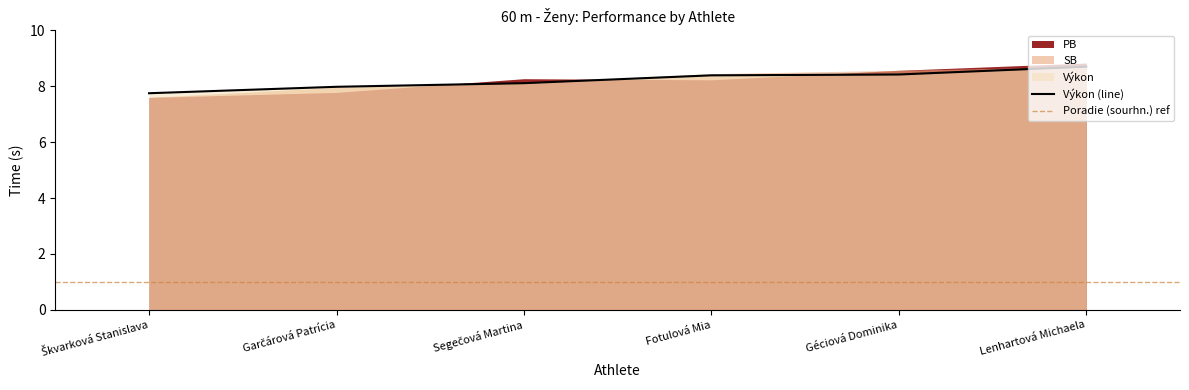

Is it true that Výkon (line) equals 8.7 at Lenhartová Michaela?

True